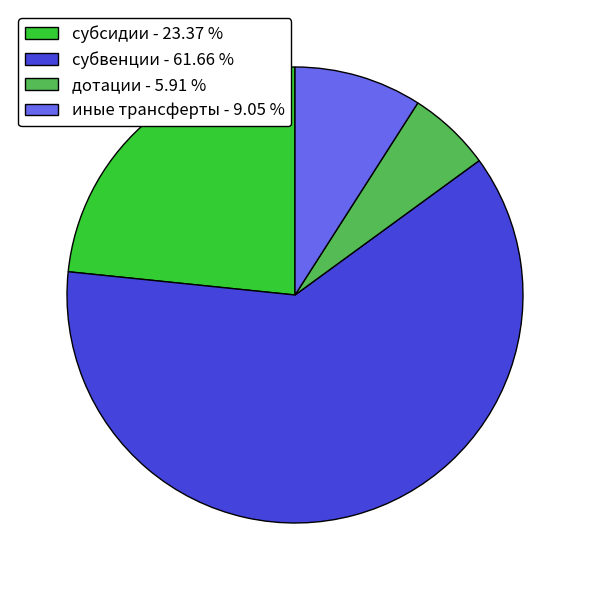

What is the ratio of the value at субвенции to the value at субсидии?

2.6